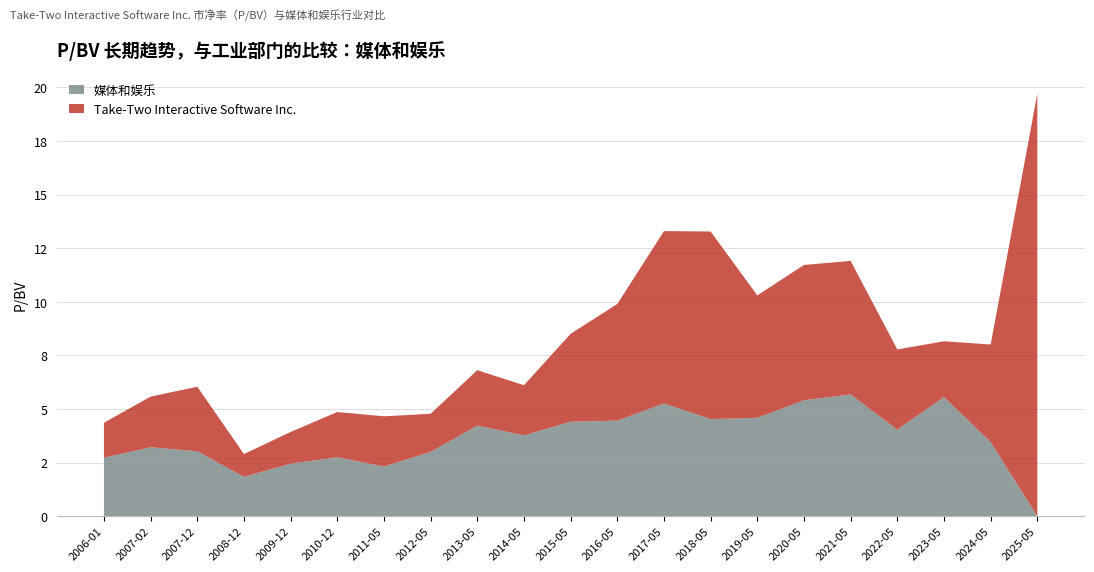

Reading left to right, what are all the values shown in this chart?

Take-Two Interactive Software Inc.: 1.6	2.4	3.0	1.1	1.5	2.1	2.3	1.8	2.6	2.3	4.1	5.4	8.0	8.8	5.7	6.3	6.2	3.7	2.6	4.5	19.7
媒体和娱乐: 2.7	3.2	3.0	1.8	2.5	2.8	2.3	3.0	4.2	3.8	4.4	4.5	5.3	4.5	4.6	5.4	5.7	4.0	5.6	3.5	0.0